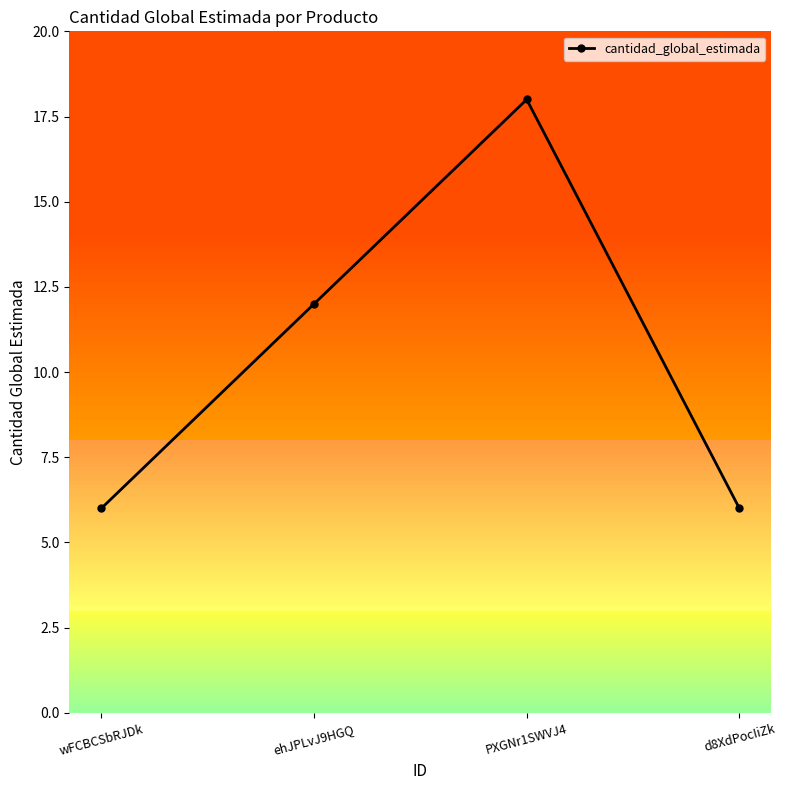

True or false: there are more than 2 points higher than both neighbors.

False